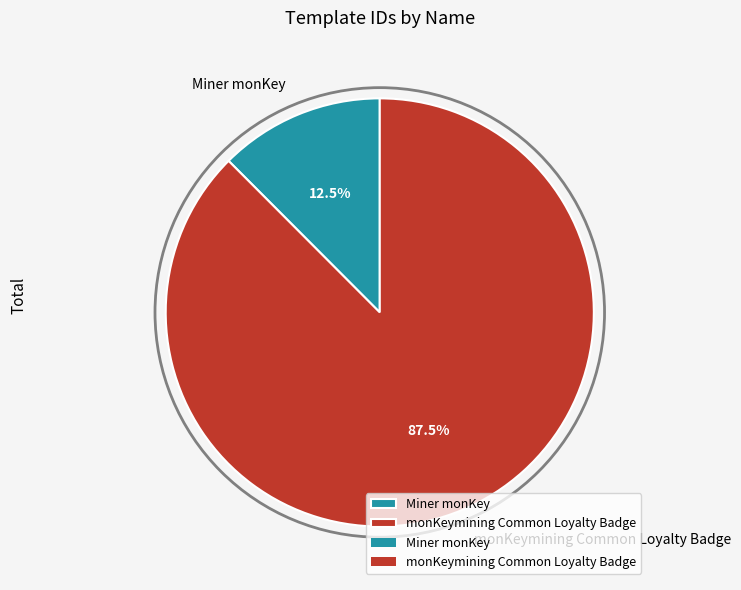

Which category has the smallest portion of the pie?

Miner monKey